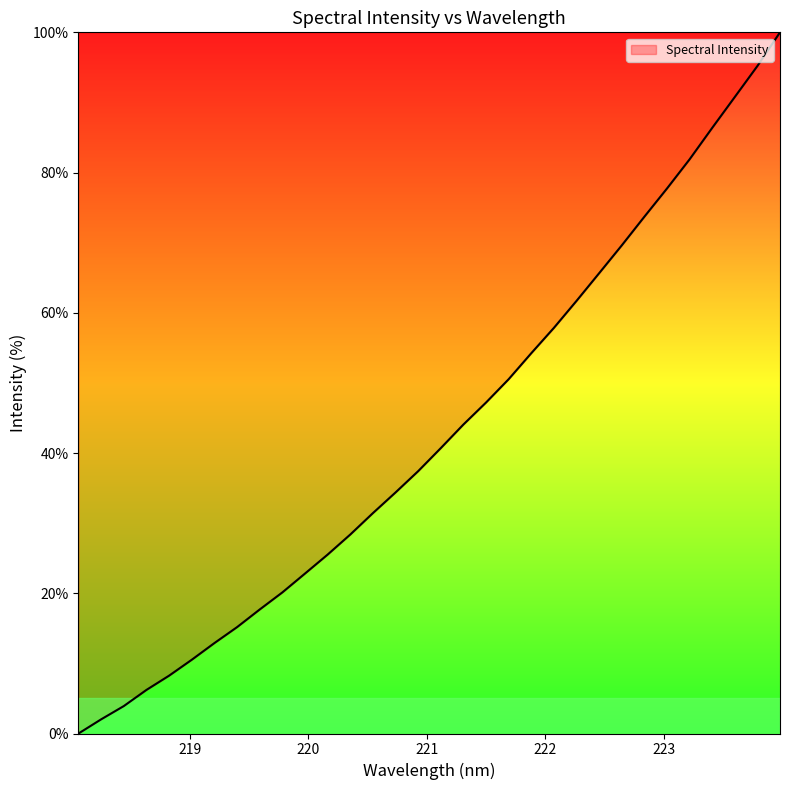

What is the maximum value shown in the chart?

100.0